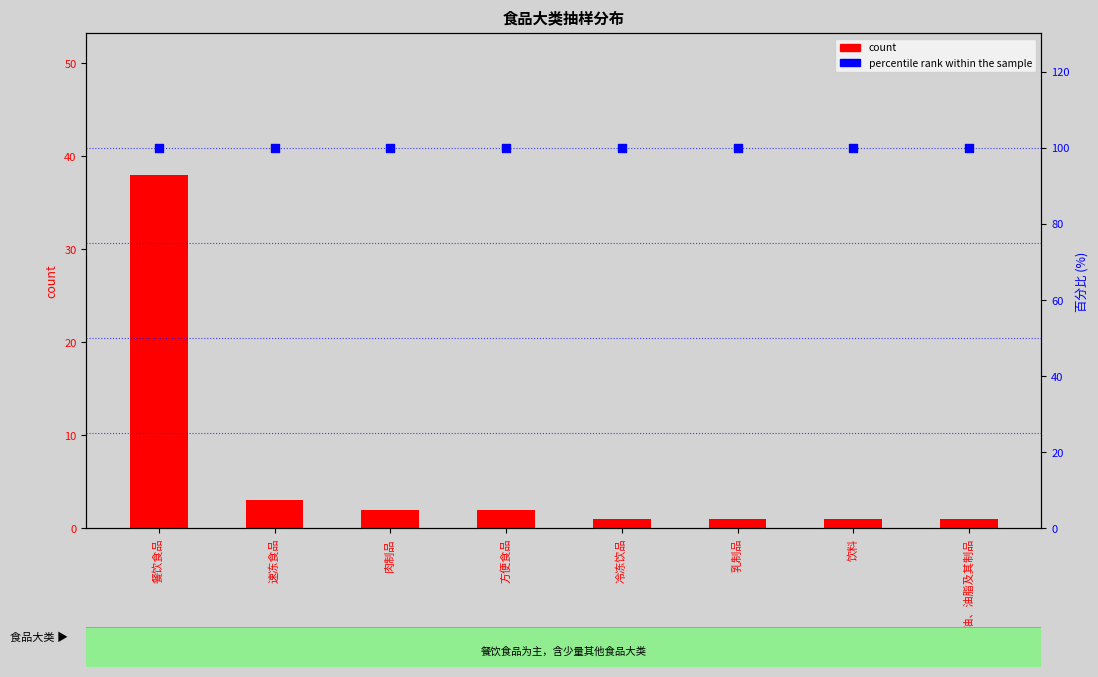

Which series has the largest Y range (max minus min)?

count